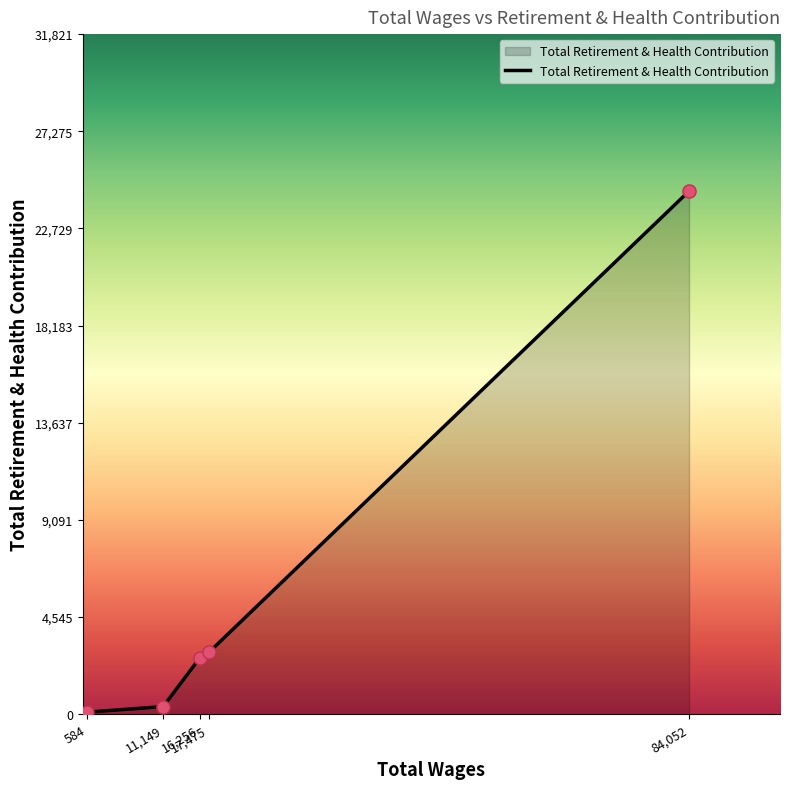

What is the maximum value shown in the chart?

24478